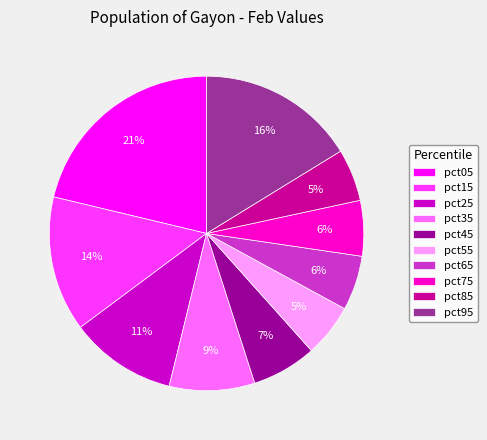

Is pct25 the majority of the pie?

No